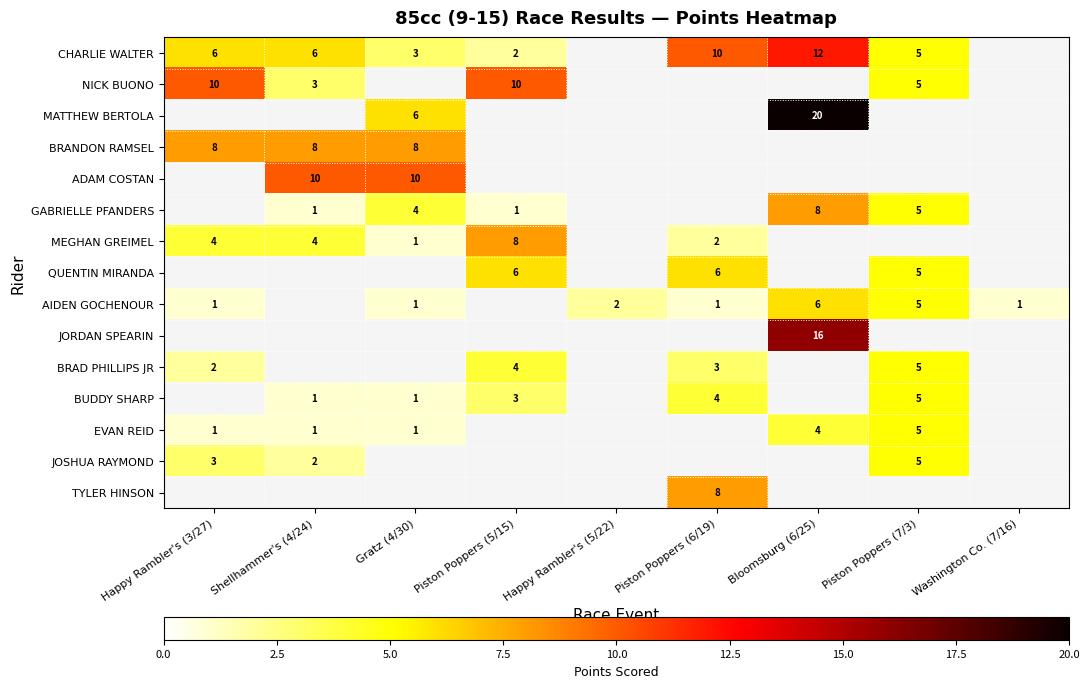

The value of BRANDON RAMSEL at Gratz (4/30) is 11.3. True or false?

False